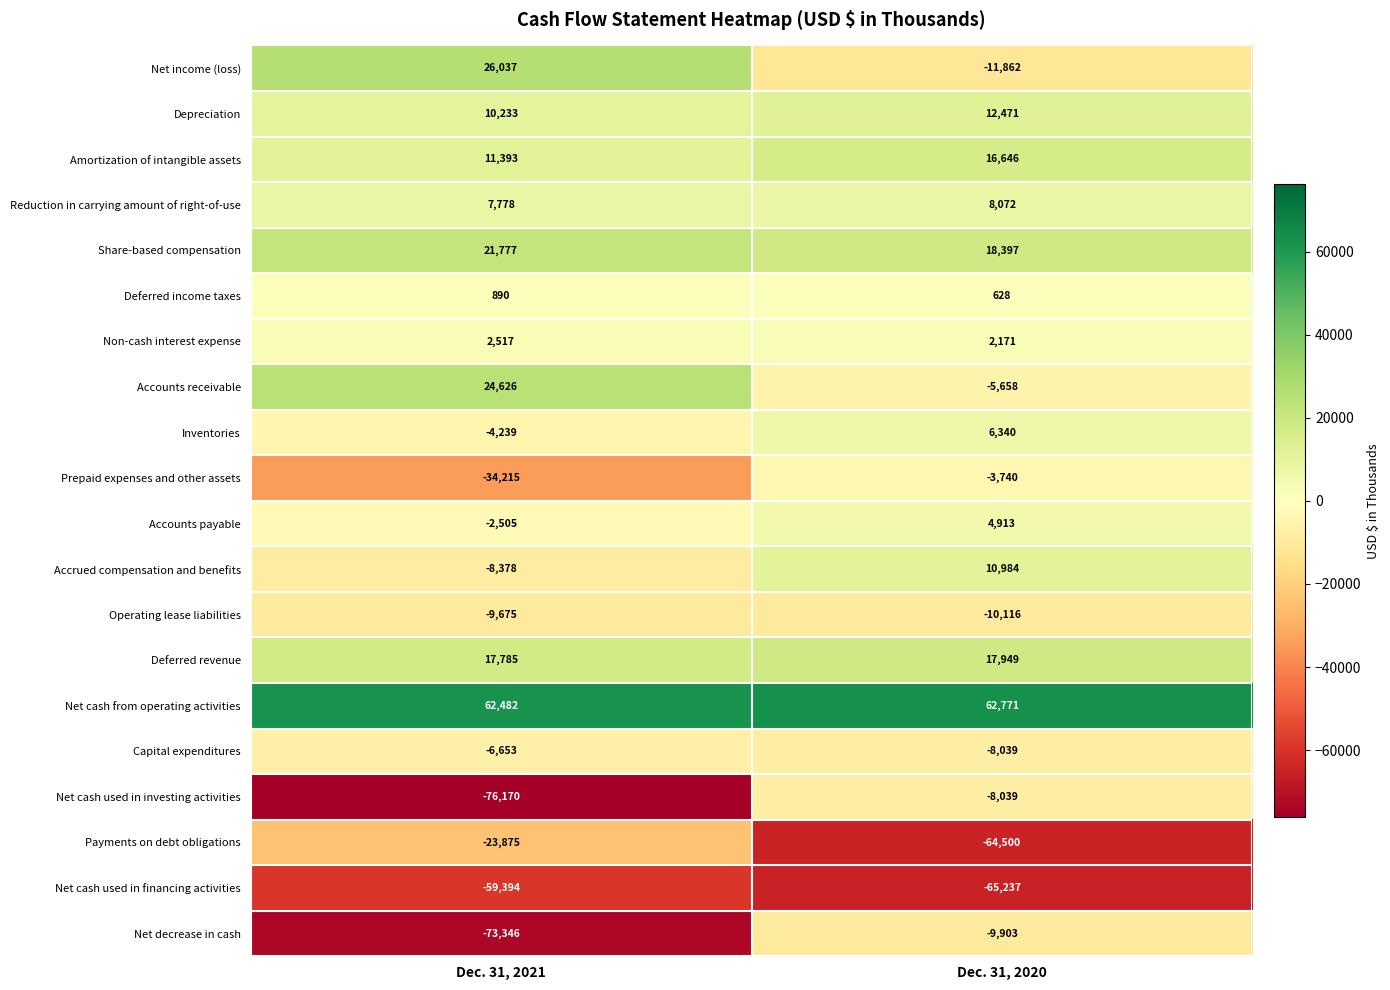

What is the difference between the maximum and minimum values in the Net income (loss) series?

37899